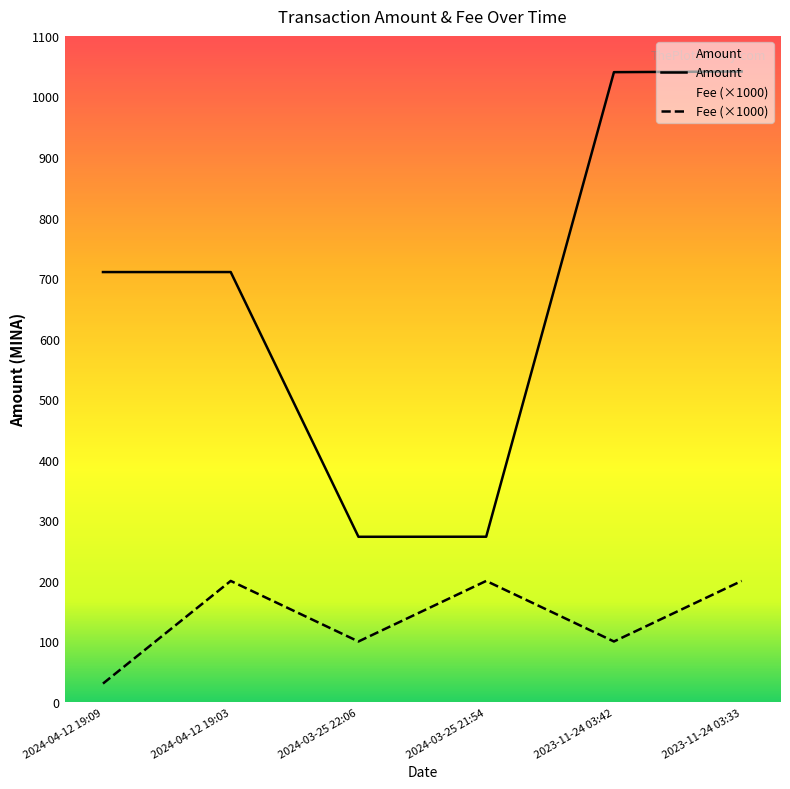

What is the label of the 6th point from the left?

2023-11-24 03:33